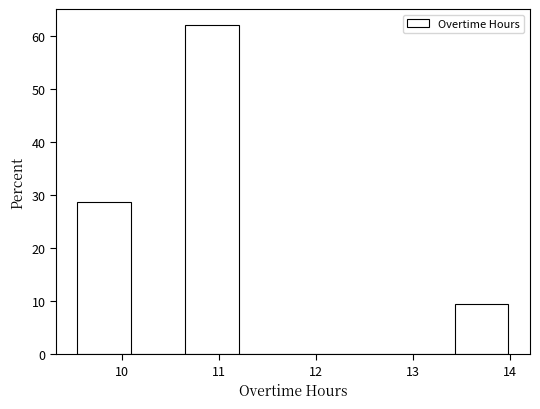

Reading left to right, transcribe this chart: for each bar, give the range it covers on the x-axis and its height. Neither the bar edges nor the heights are printed on the chart, so give them approximately, as read against the axes.

9.5 to 10.1: 29
10.1 to 10.7: 0
10.7 to 11.2: 62
11.2 to 11.8: 0
11.8 to 12.3: 0
12.3 to 12.9: 0
12.9 to 13.4: 0
13.4 to 14.0: 10